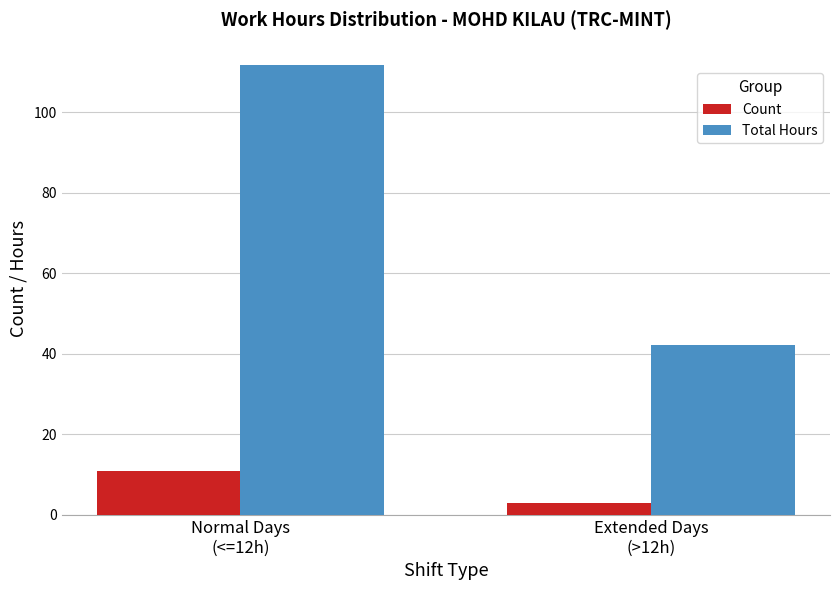

What is the difference between the maximum and minimum values in the Total Hours series?

69.7